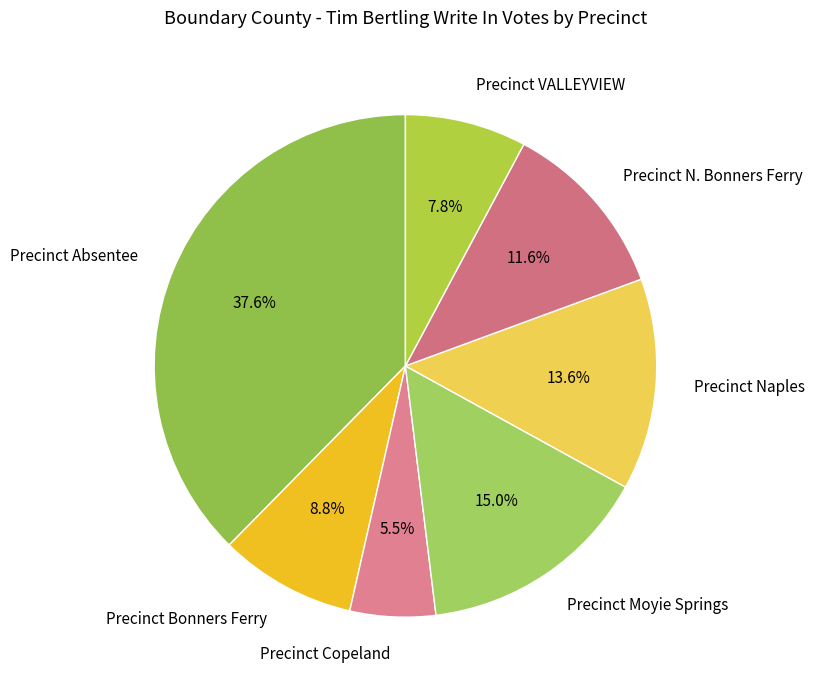

To the nearest percent, what is the average slice percentage?

14%